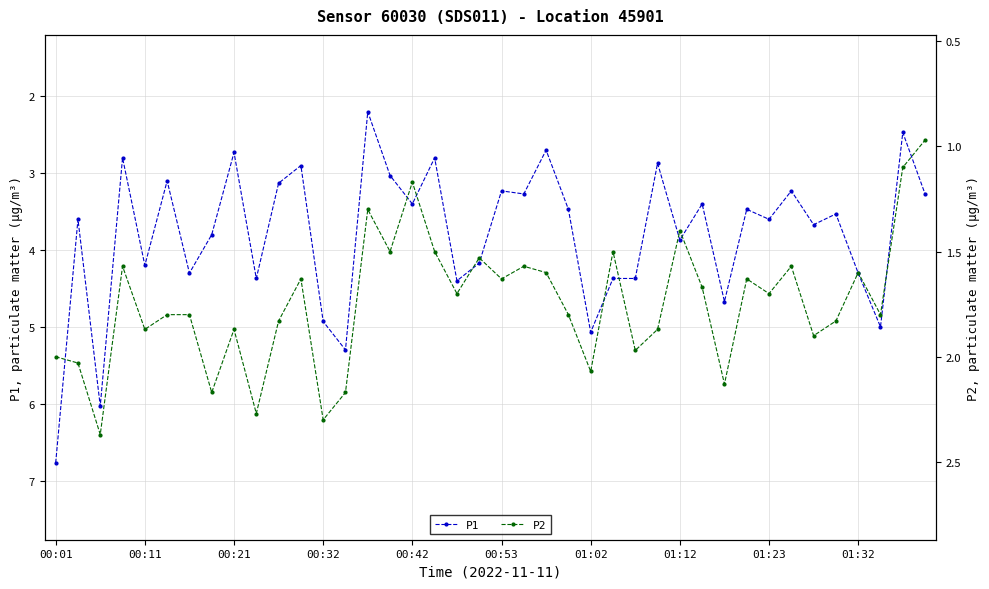

What is the maximum value for P1?

6.8